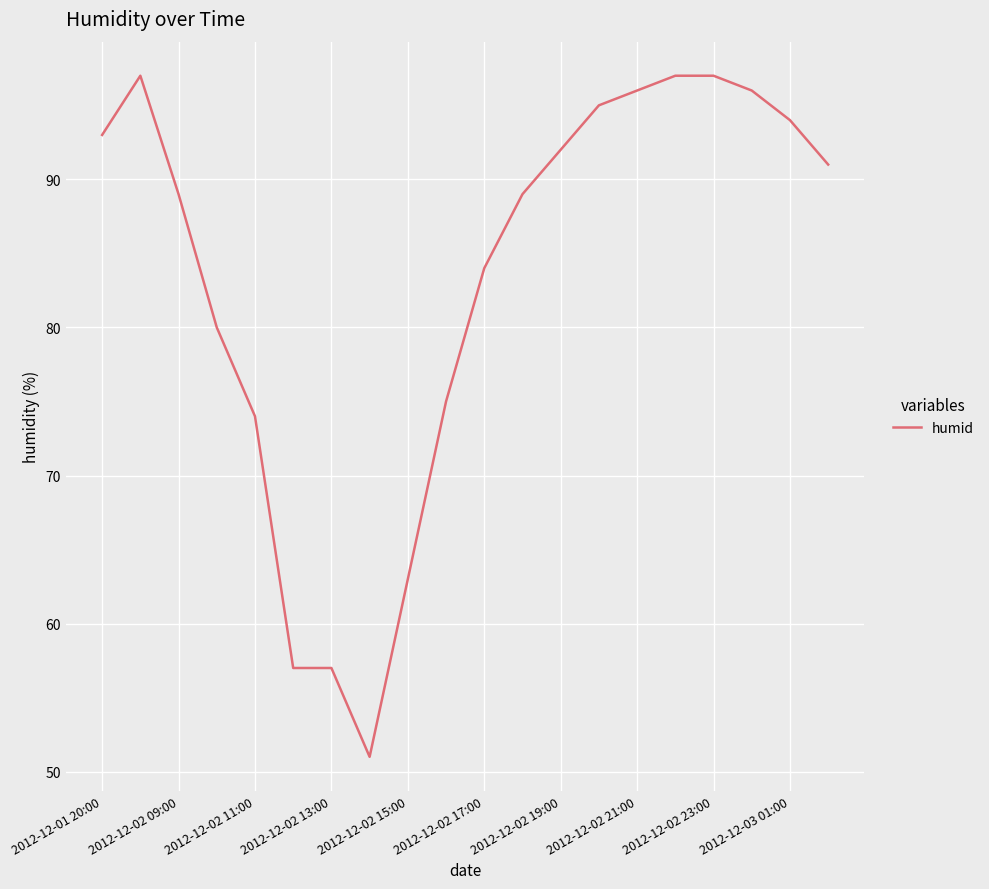

What is the difference between the maximum and minimum values?

46